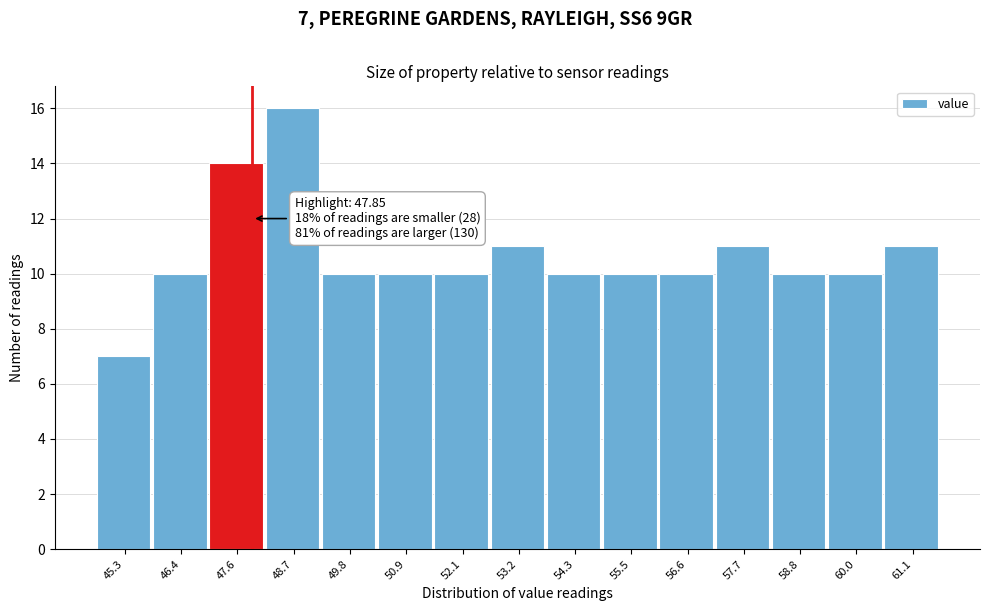

Over which range of the x-axis is the bar tallest?

48.2 to 49.2